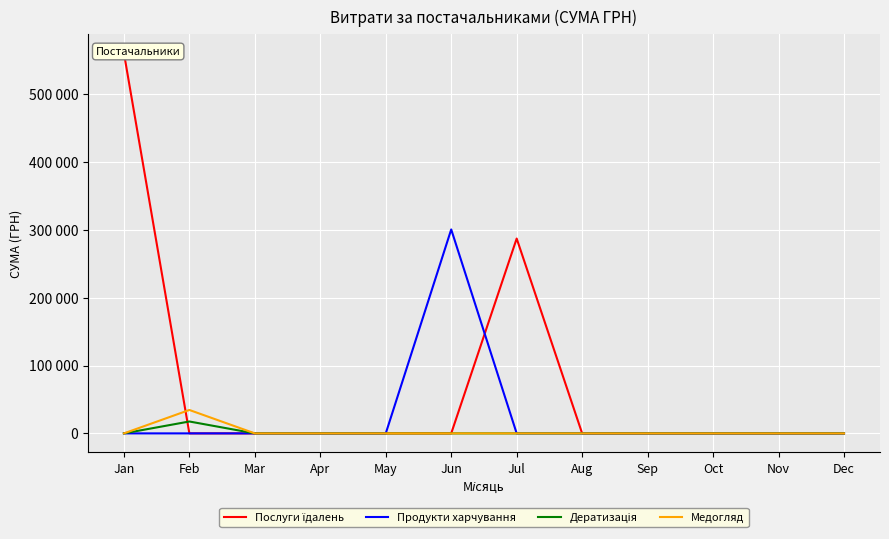

What is the sum of the Медогляд values at Feb and Mar?

34531.4